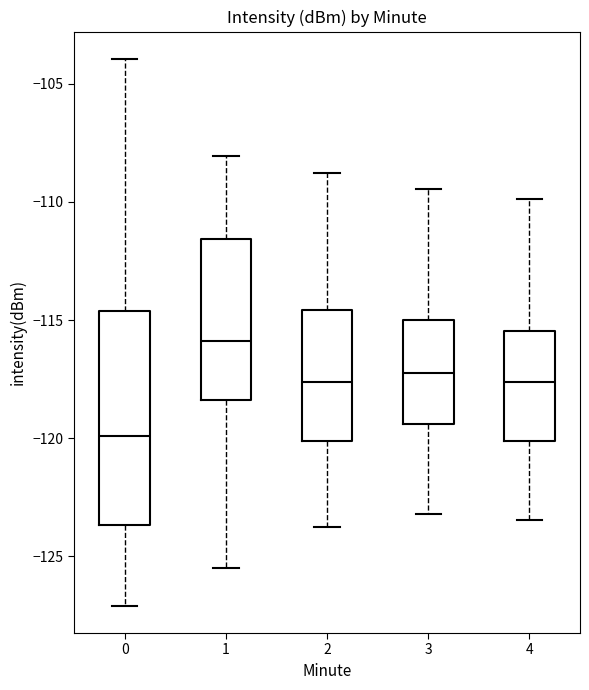

Comparing the boxes themselves (not the whiskers), which one is the tallest?

0